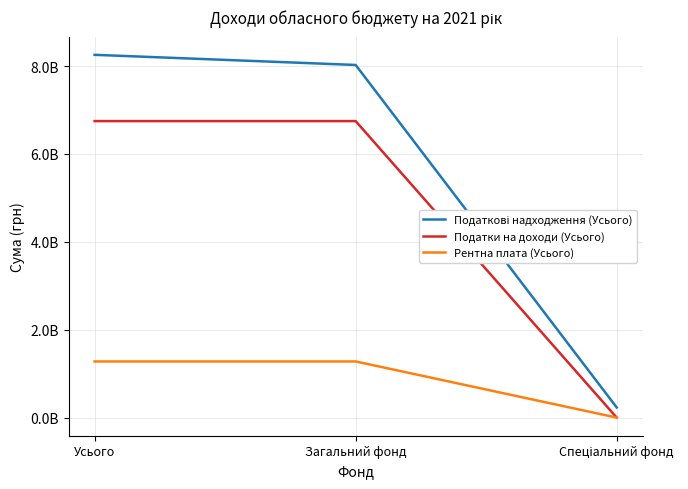

Which series changed the most between Усього and Спеціальний фонд?

Податкові надходження (Усього)